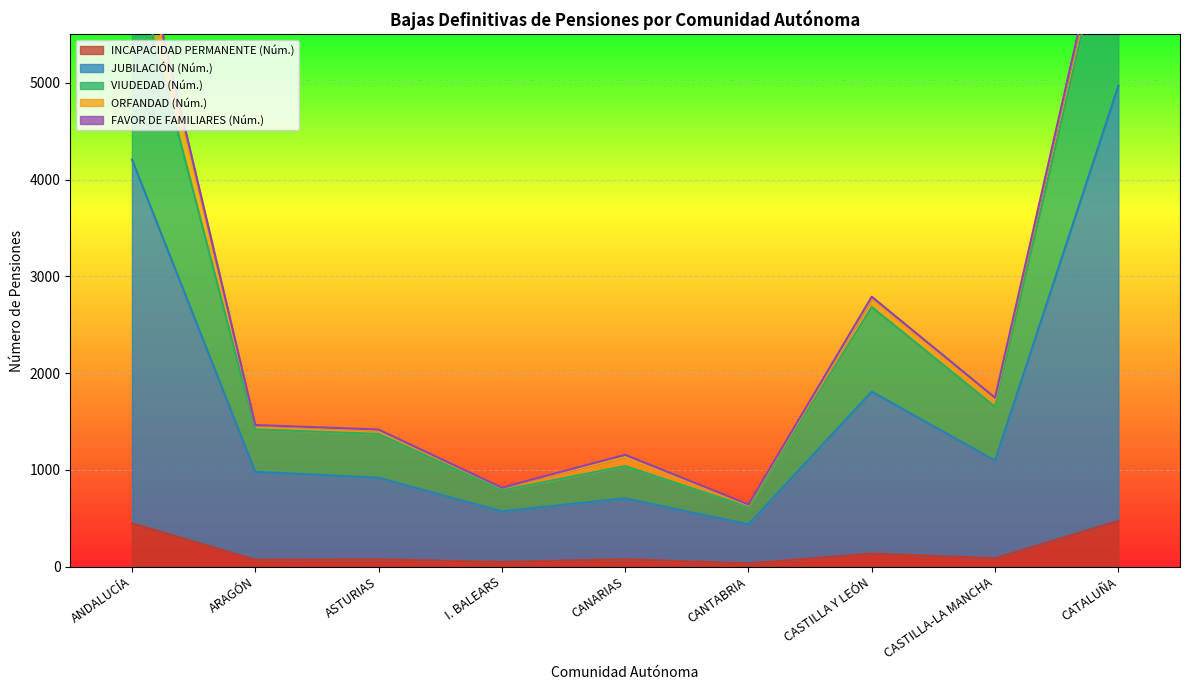

The INCAPACIDAD PERMANENTE (Núm.) series shows 272 at ANDALUCÍA. True or false?

False